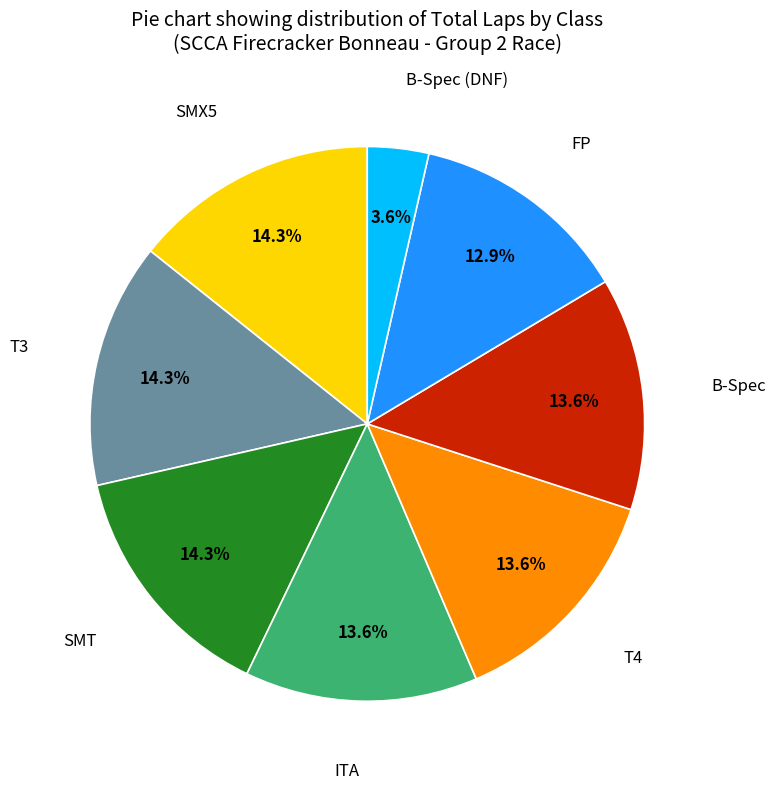

Count the number of slices in the pie.

8